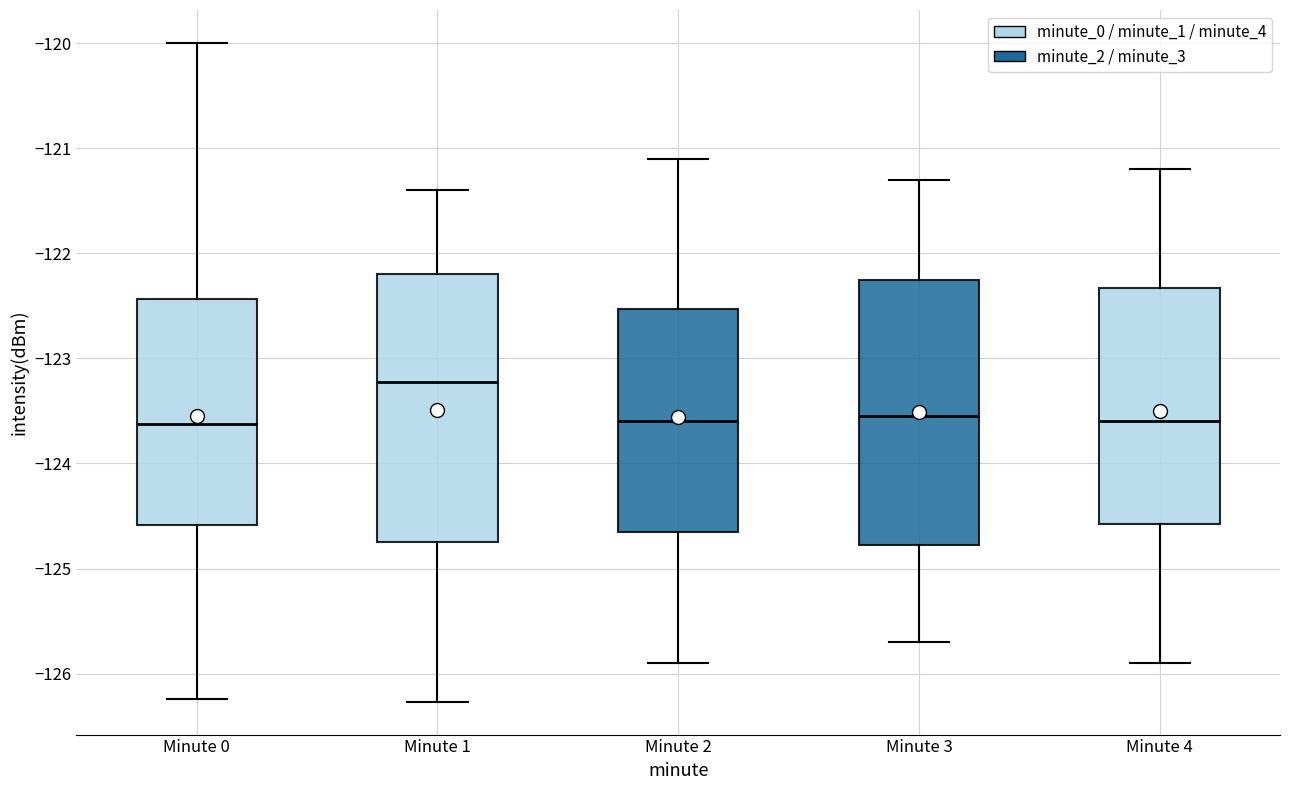

Where is the lower edge of the box for Minute 4 on the y-axis? The values are not printed on the chart, so give them approximately, as read against the axis.

-124.6